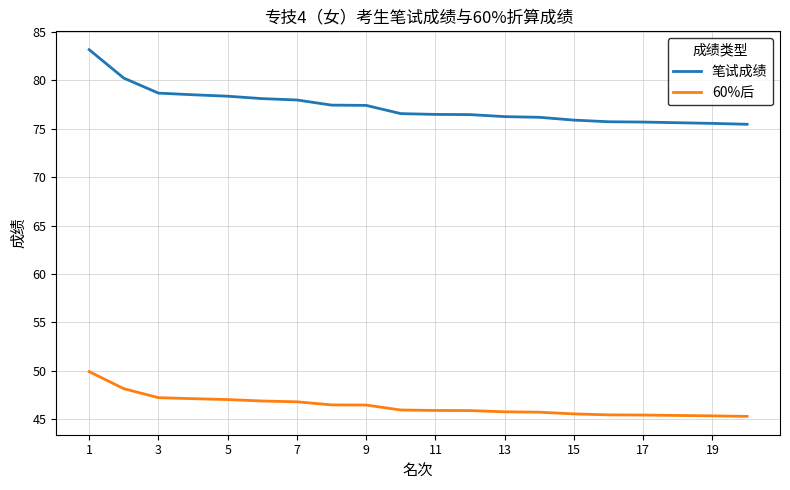

Which series has the widest spread of values?

笔试成绩